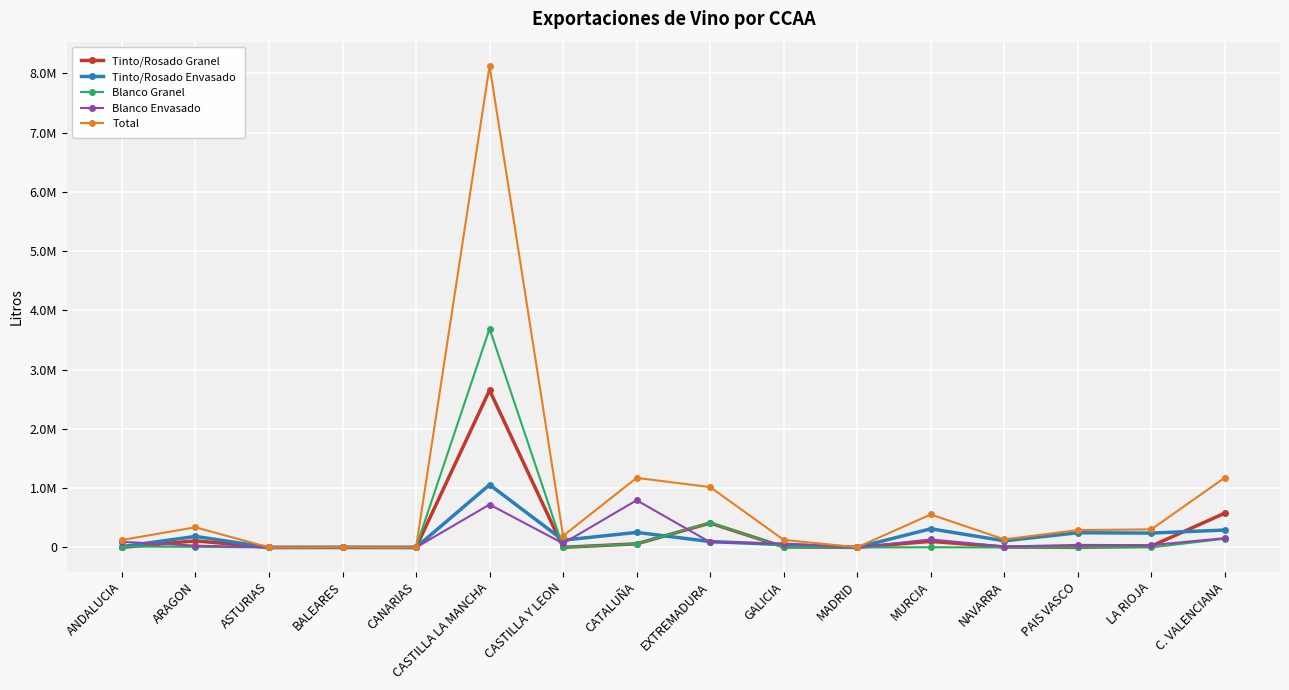

Is it true that Blanco Envasado equals 15952 at NAVARRA?

True